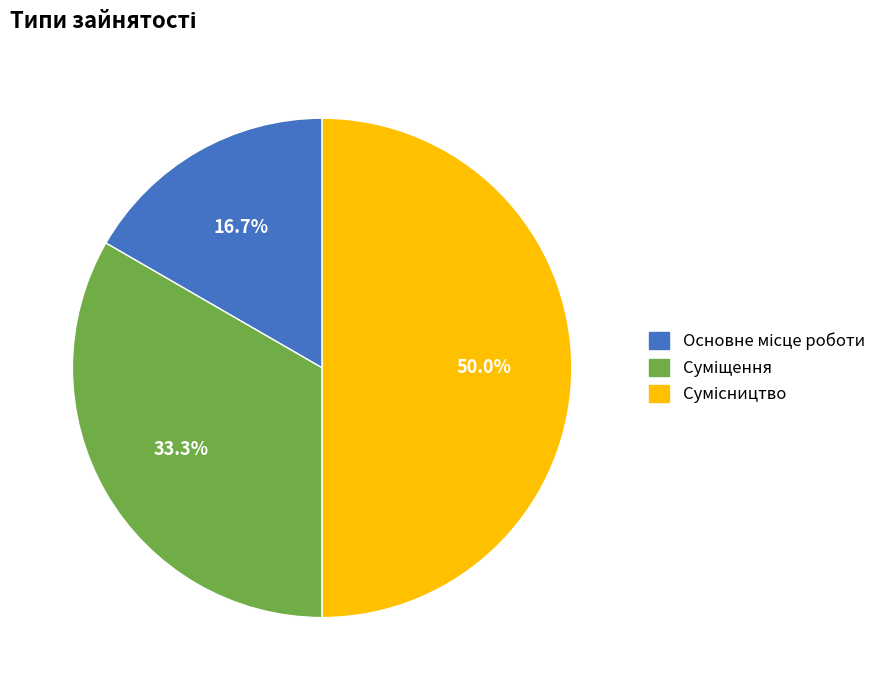

How many slices are in this pie chart?

3